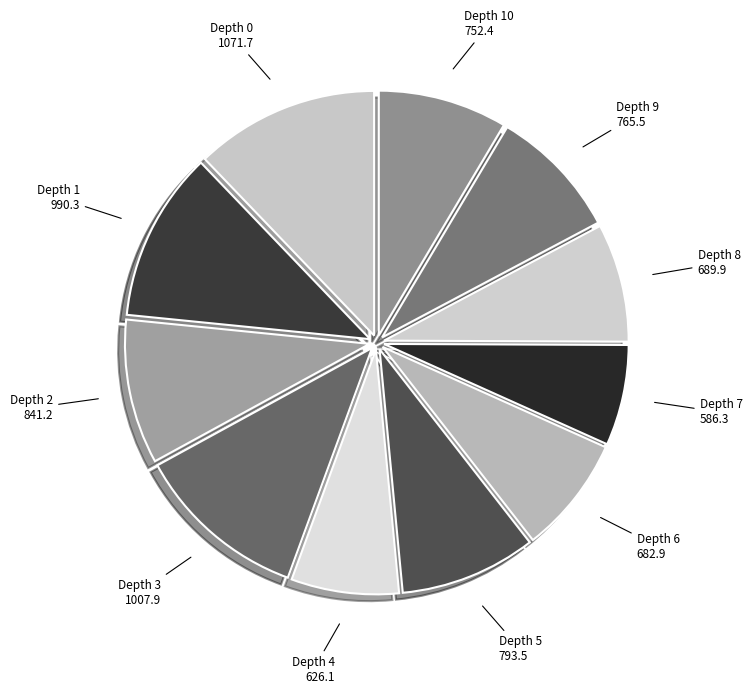

The Depth 4 626.1 slice represents 16% of the pie. True or false?

False